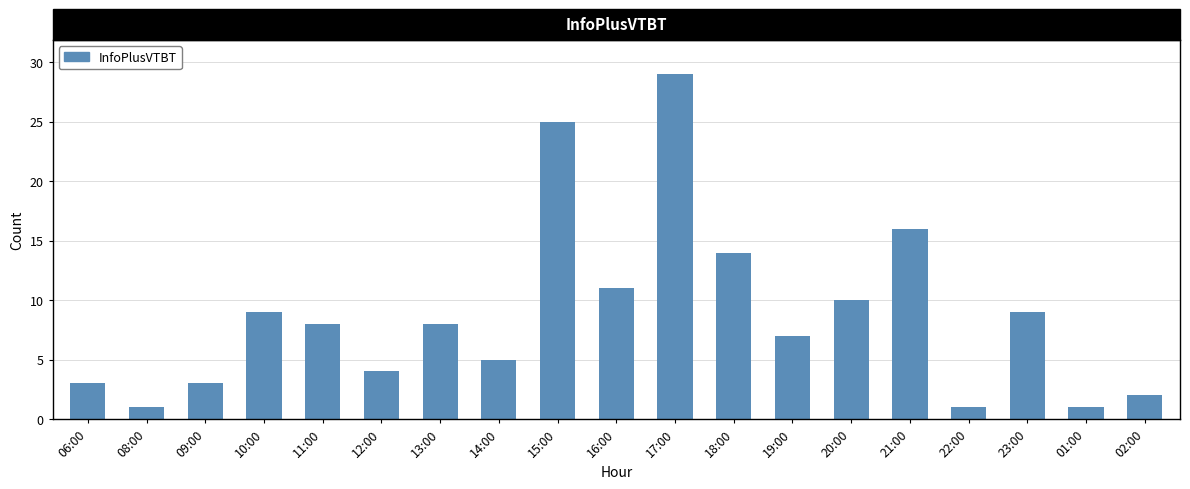

The value at 13:00 is 8. True or false?

True